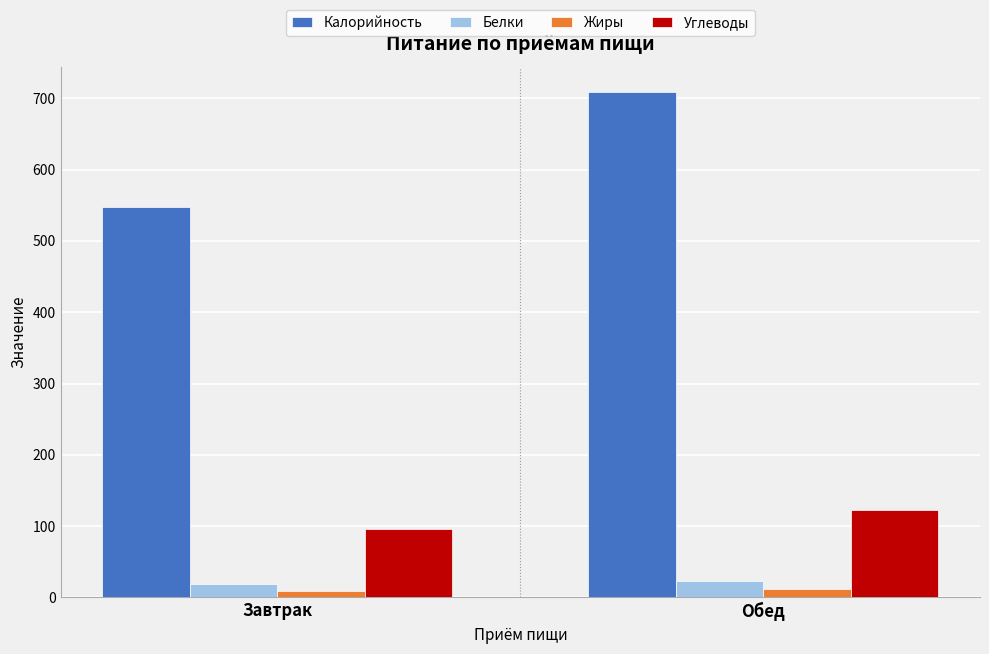

Between Завтрак and Обед, which series saw the biggest shift?

Калорийность